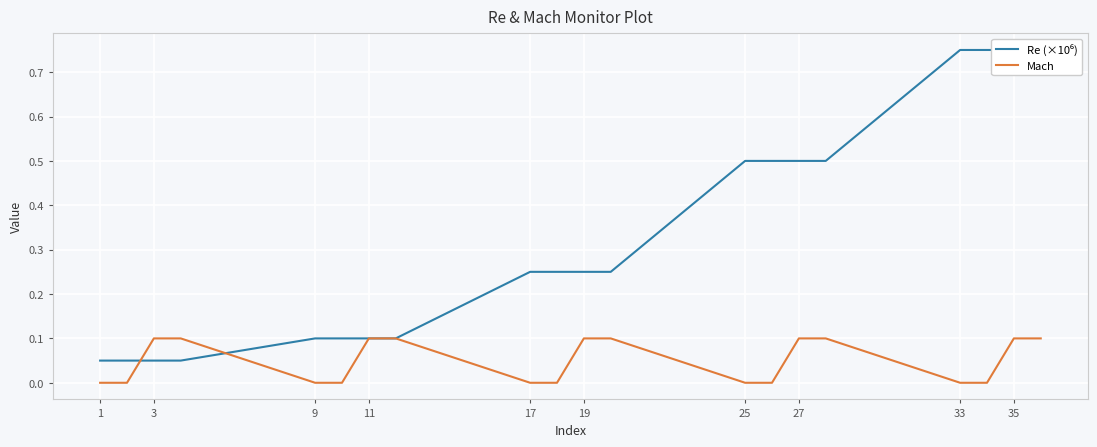

Where is Mach nearest to the value 0?

1